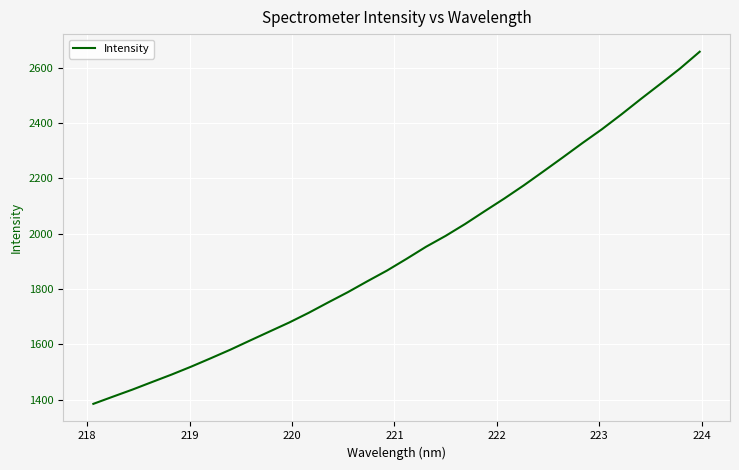

What is the minimum value shown in the chart?

1384.8